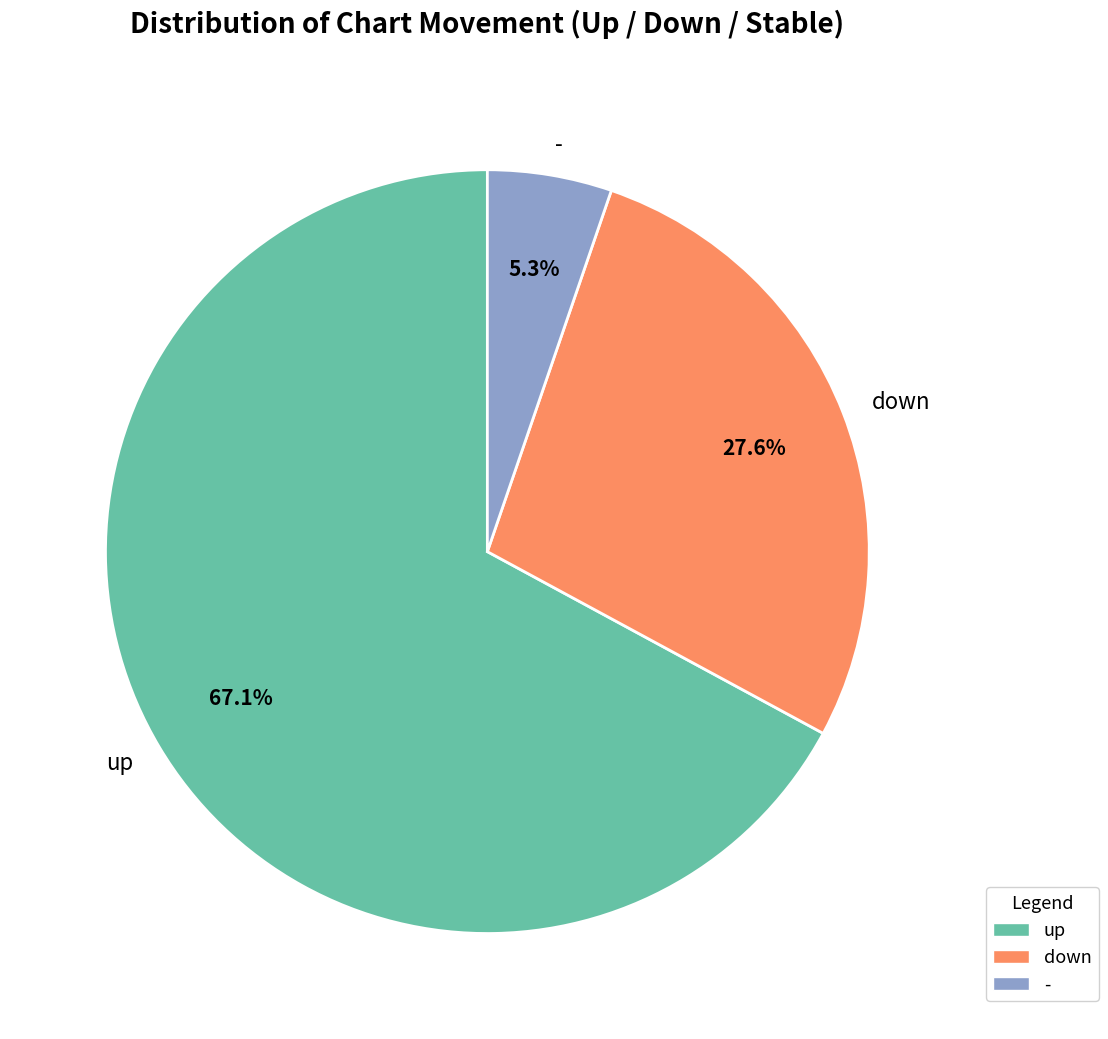

How many segments does this pie chart have?

3